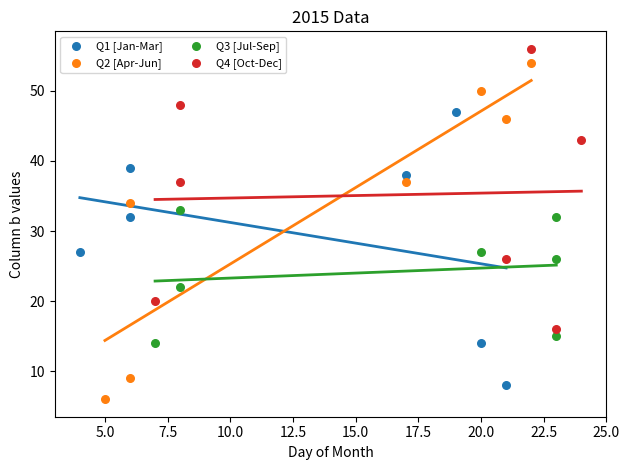

Which series has the widest spread of Y values?

Q2 [Apr-Jun]